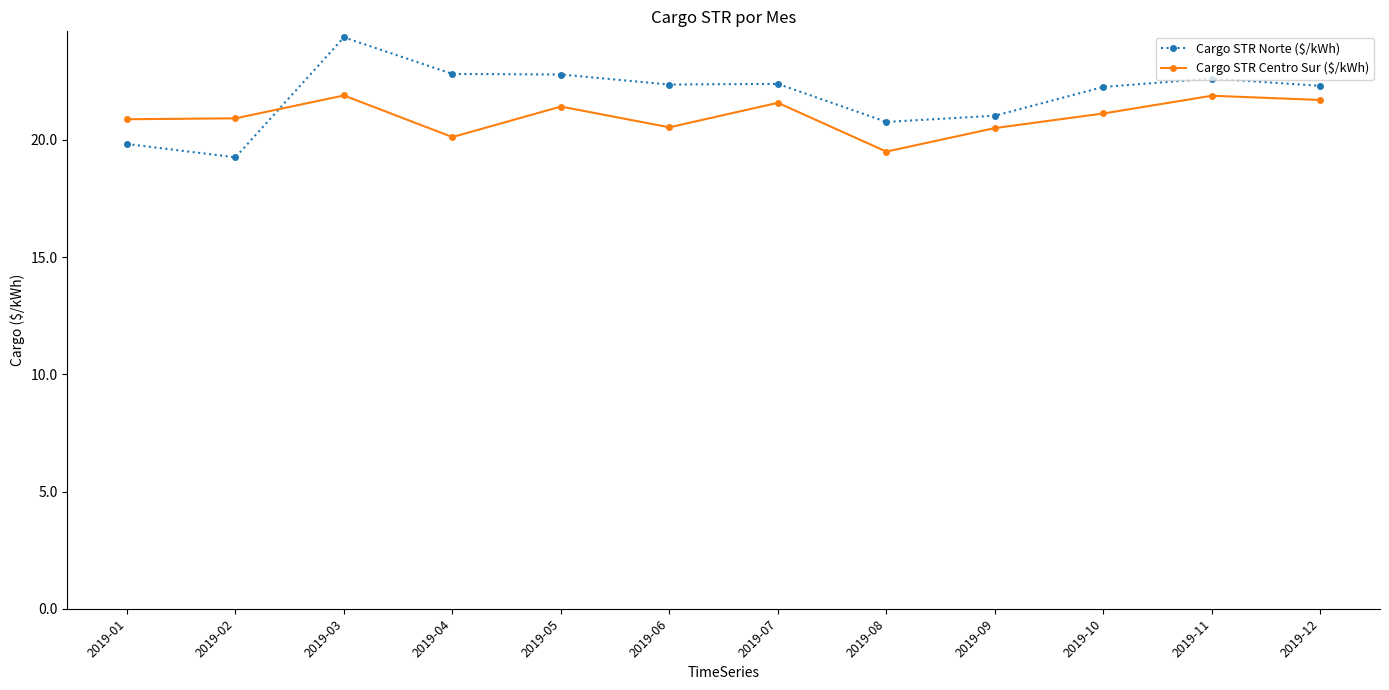

The Cargo STR Centro Sur ($/kWh) series shows 20.5 at 2019-06. True or false?

True